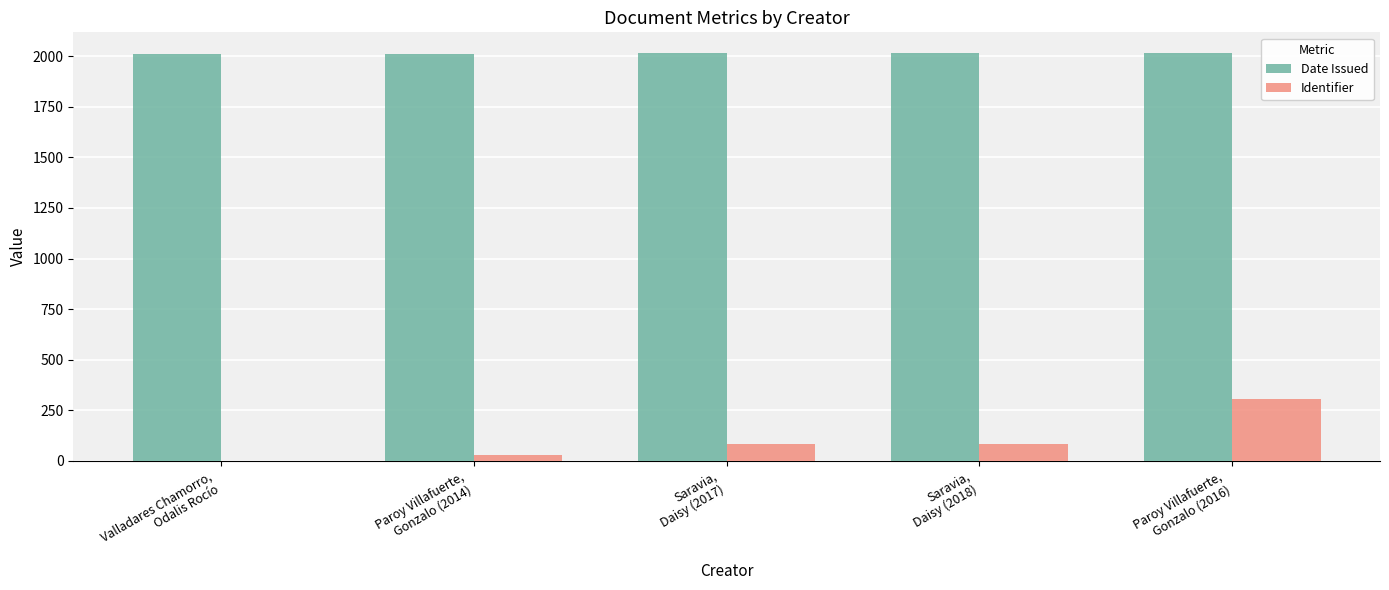

What is the maximum value for Identifier?

306